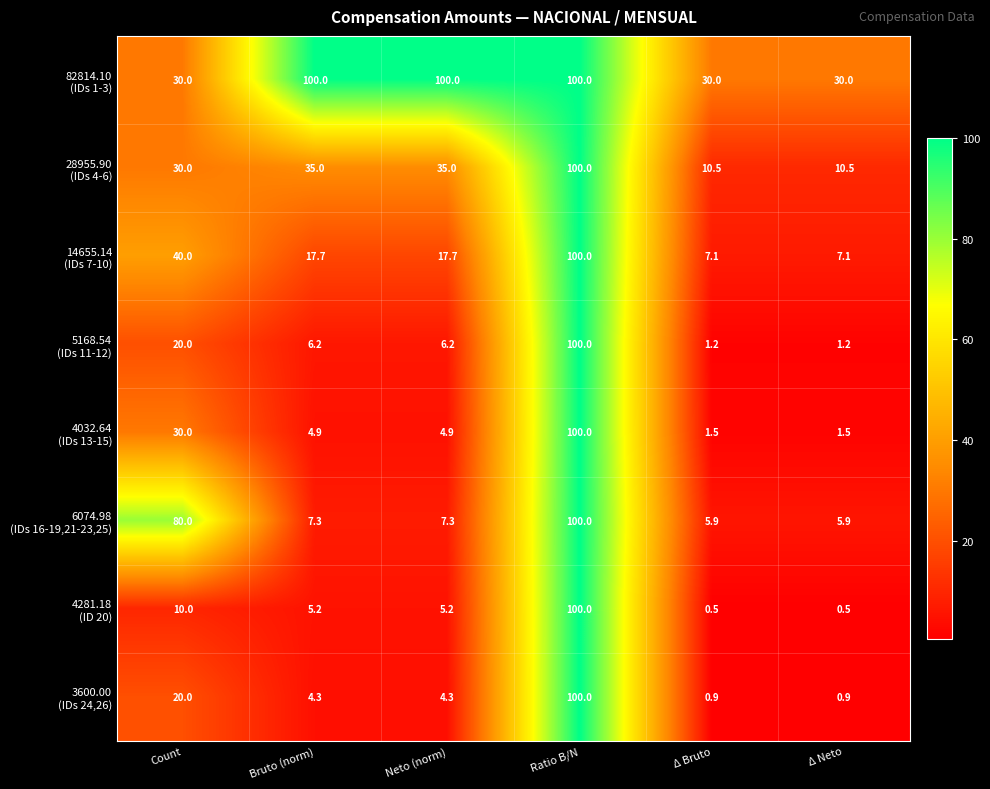

What is the total value across all series at Δ Neto?

57.6